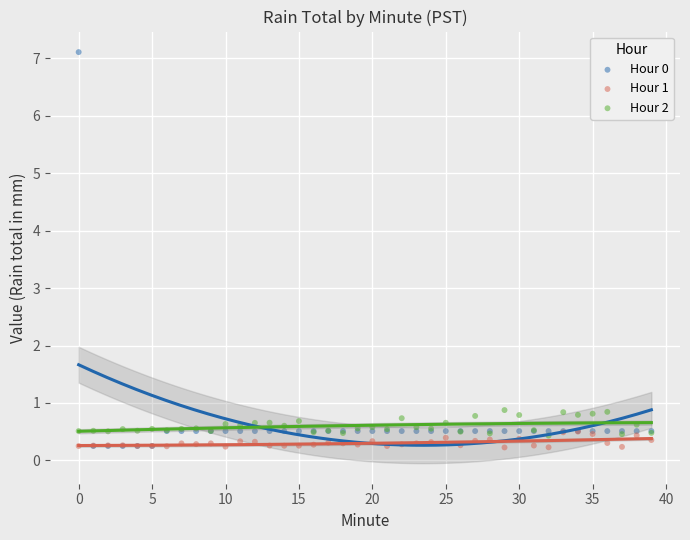

Which series reaches the maximum Y coordinate?

Hour 0